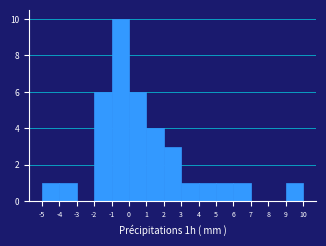

Reading left to right, list every bar in this chart as the range it spans on the x-axis followed by its height. The values are not printed on the chart, so give them approximately, as read against the axis.

-5 to -4: 1
-4 to -3: 1
-3 to -2: 0
-2 to -1: 6
-1 to 0: 10
0 to 1: 6
1 to 2: 4
2 to 3: 3
3 to 4: 1
4 to 5: 1
5 to 6: 1
6 to 7: 1
7 to 8: 0
8 to 9: 0
9 to 10: 1